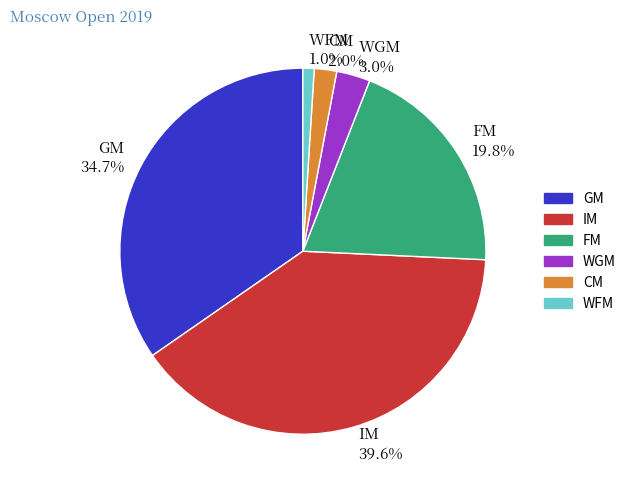

Does WGM represent more than half of the total?

No